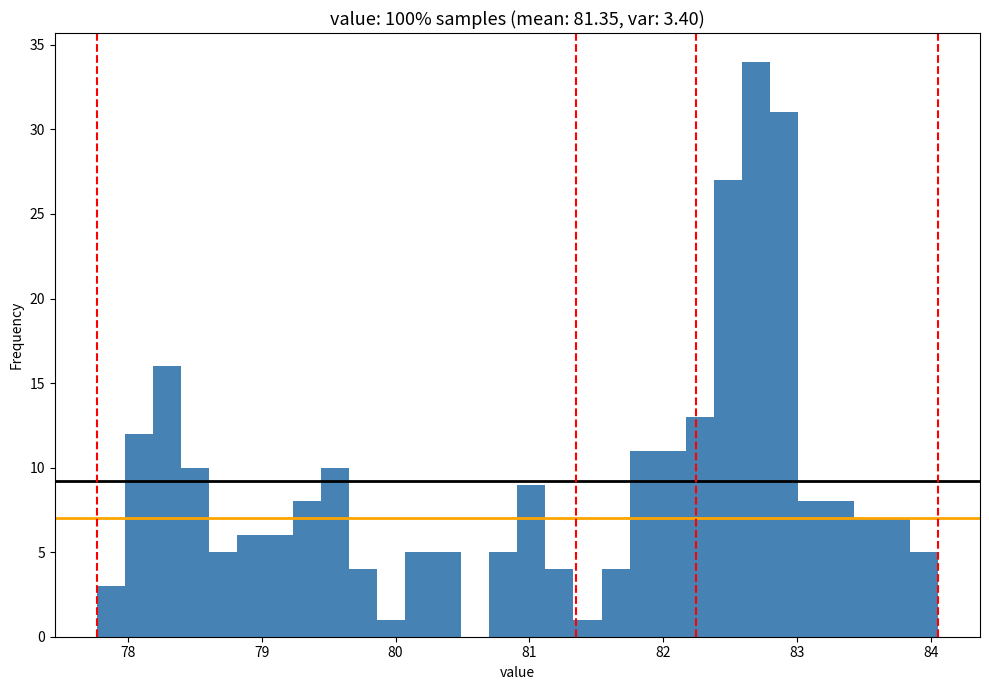

Read against the x-axis, roughly where is the centre of the tallest bar?

82.7